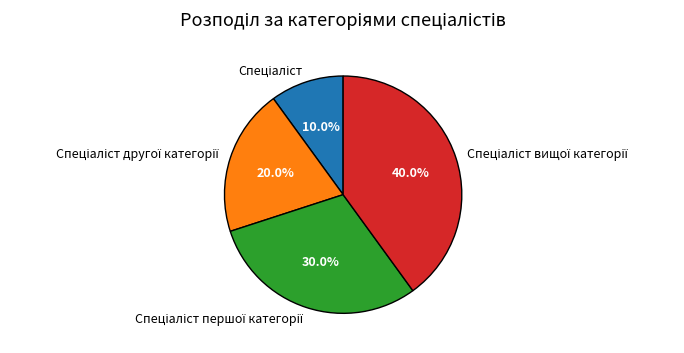

Does any single category account for the majority?

No